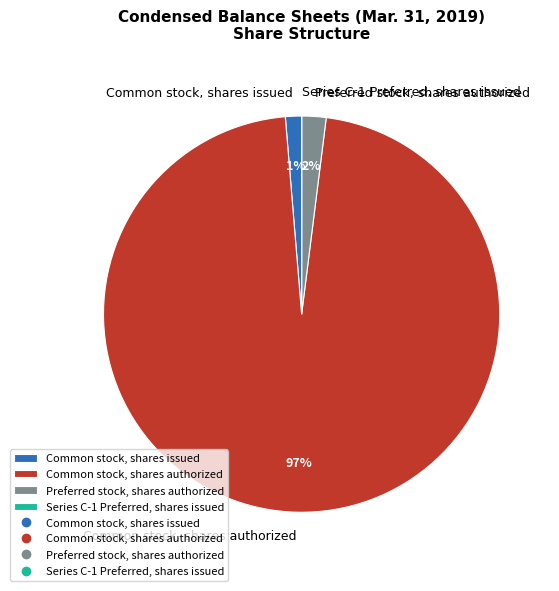

Which has a higher value, Preferred stock, shares authorized or Common stock, shares issued?

Preferred stock, shares authorized